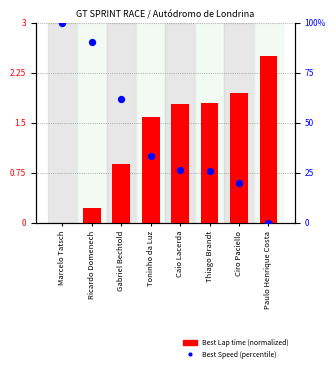

Which series reaches the minimum Y coordinate?

Best Lap time (normalized)